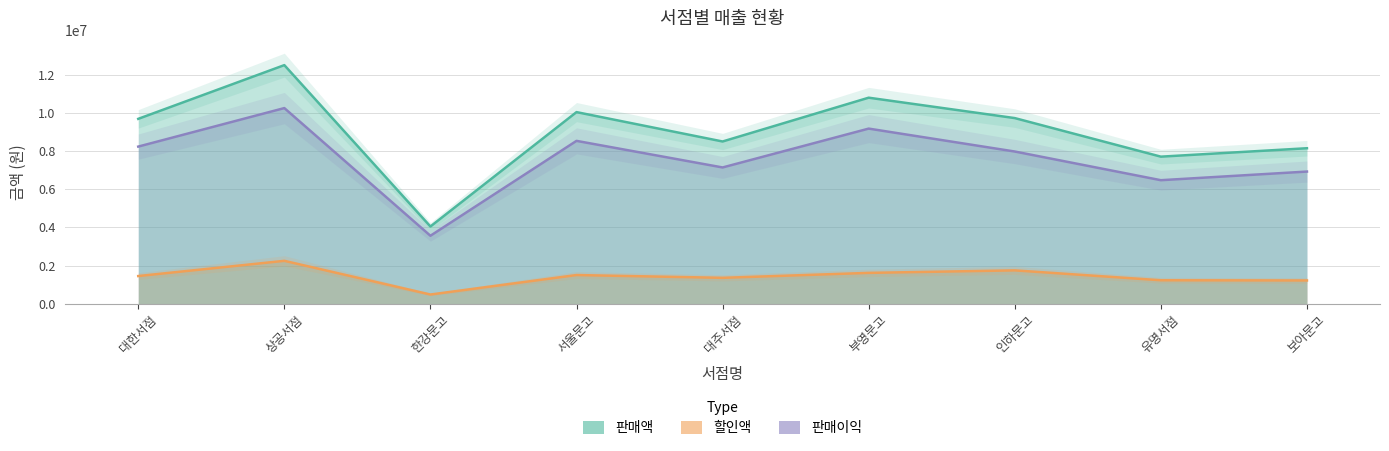

True or false: 판매이익 and 판매액 intersect in this chart.

False